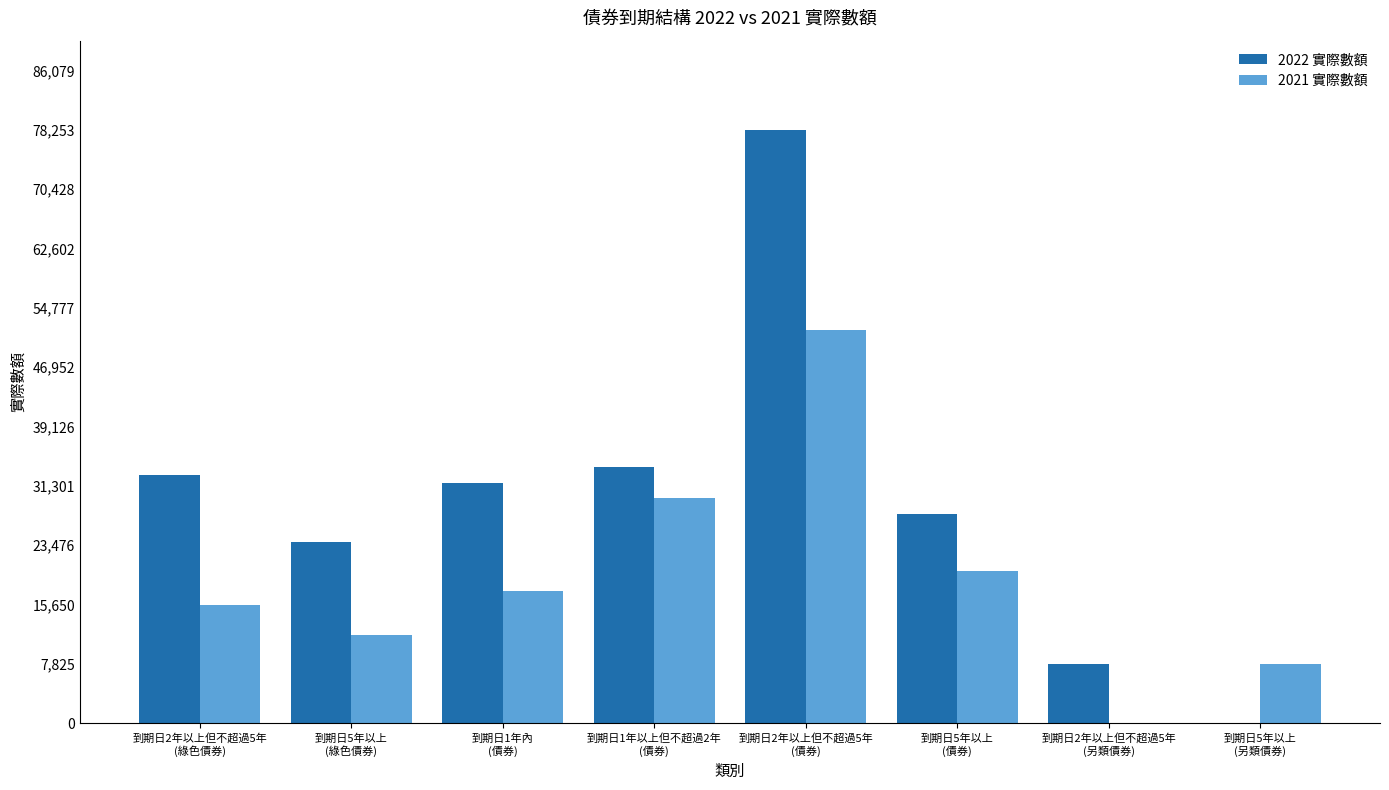

What are all the series names shown in the legend?

2022 實際數額, 2021 實際數額